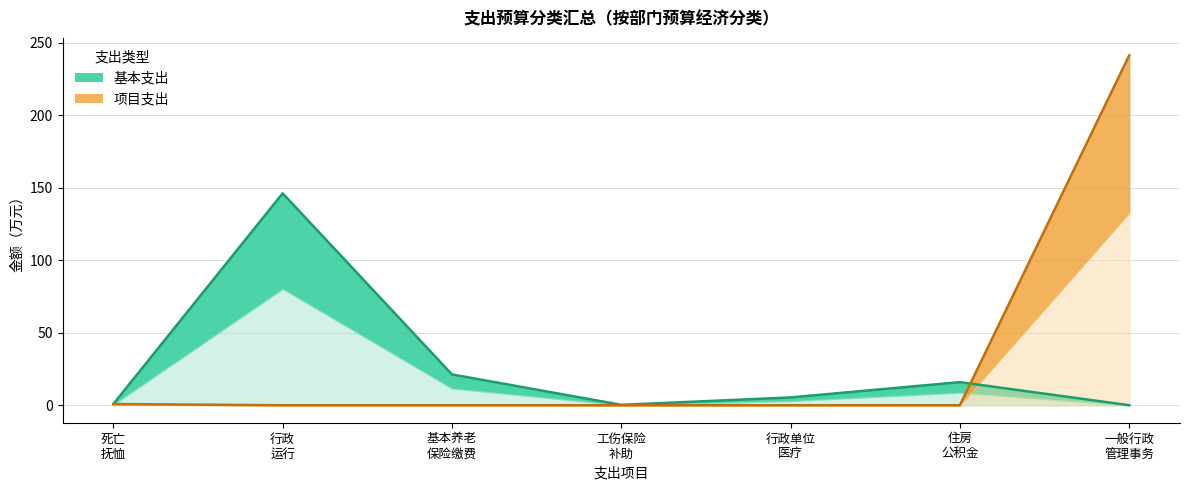

Rank the series by their maximum value, from highest to lowest.

项目支出, 基本支出